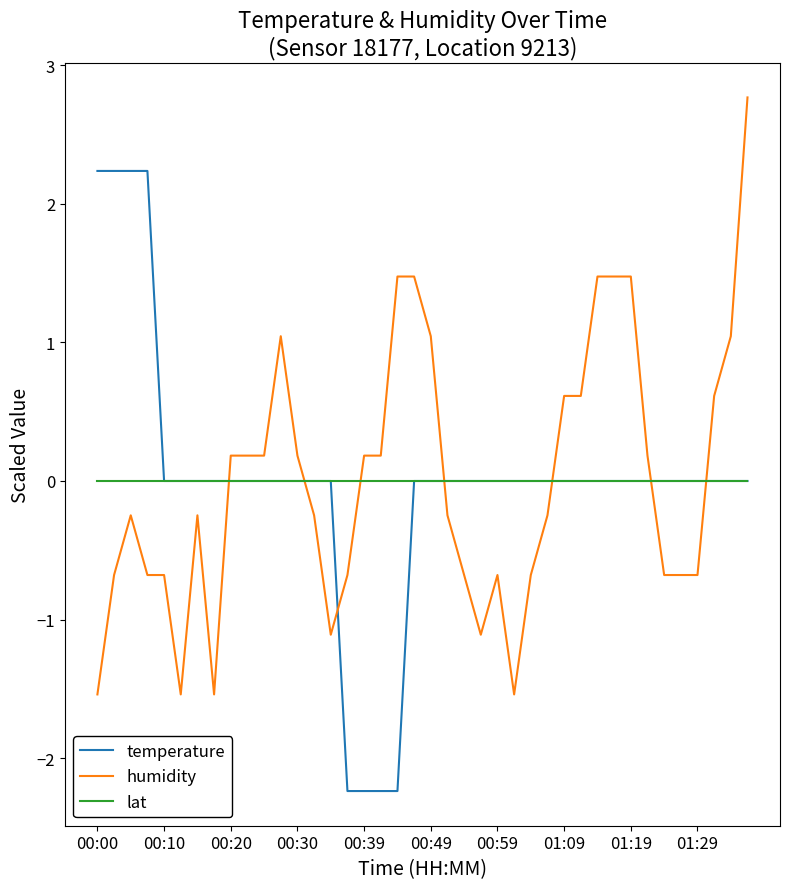

How many intersections are there between temperature and humidity?

7